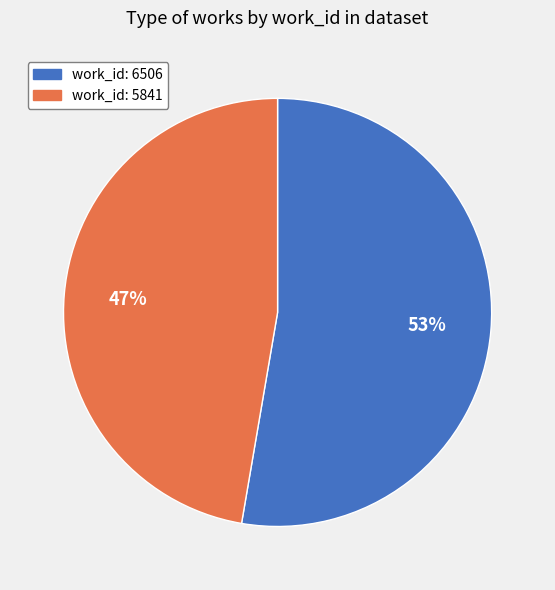

True or false: work_id: 5841 accounts for 54% of the total.

False